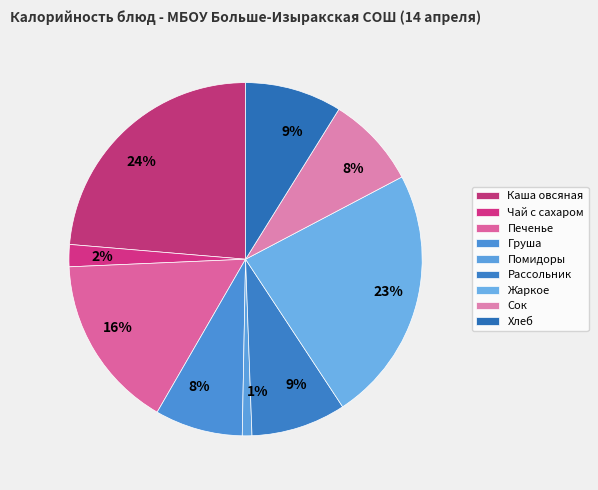

How many slices are in this pie chart?

9